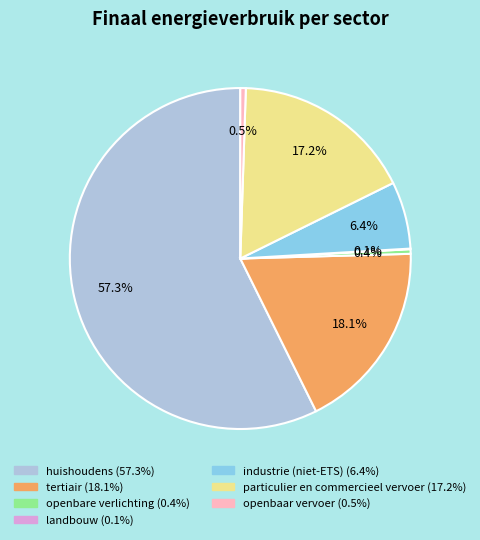

To the nearest percent, what is the difference between the particulier en commercieel vervoer and openbaar vervoer slice percentages?

17%